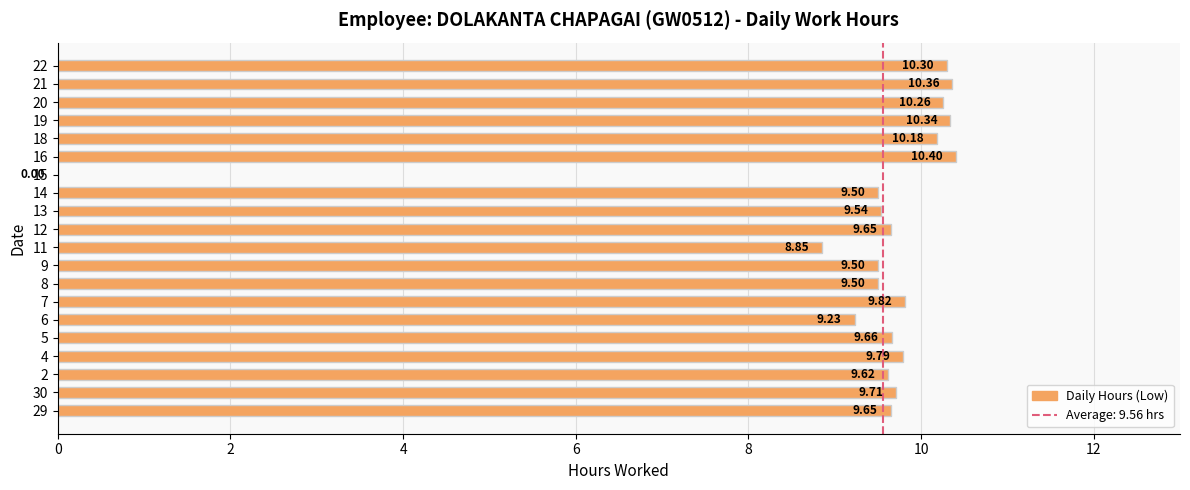

The chart shows a value of 9.5 at 14. True or false?

True